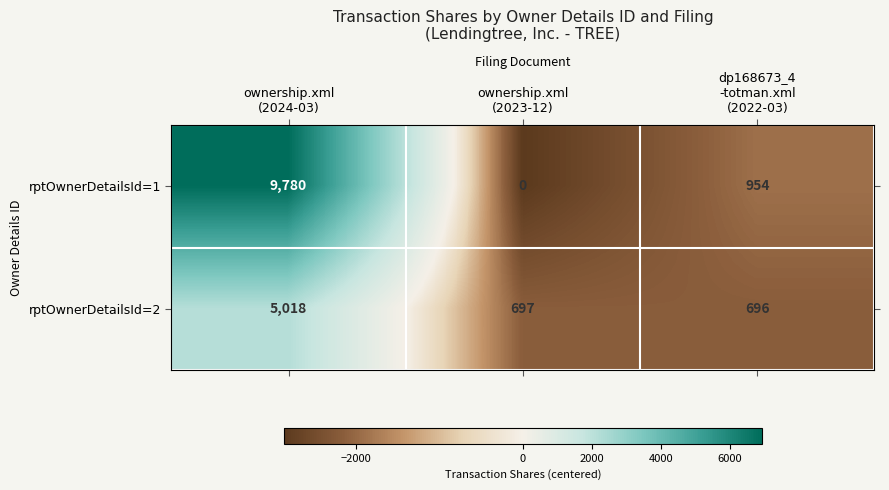

List the series in order of their overall mean, lowest first.

rptOwnerDetailsId=2, rptOwnerDetailsId=1